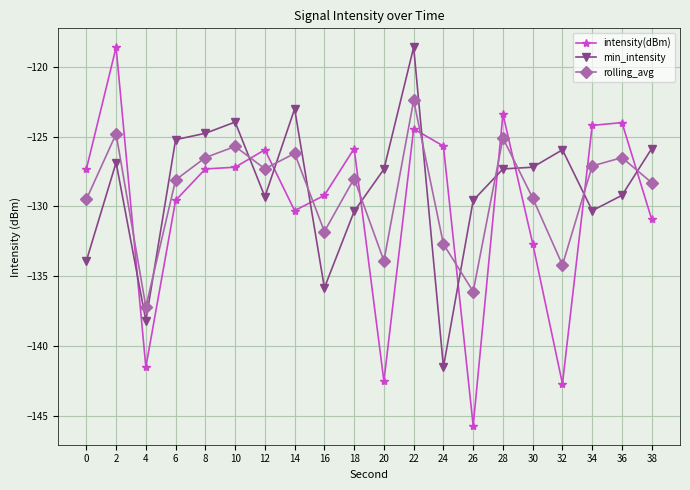

Is the value of intensity(dBm) at 28 greater than the value of min_intensity at 4?

Yes